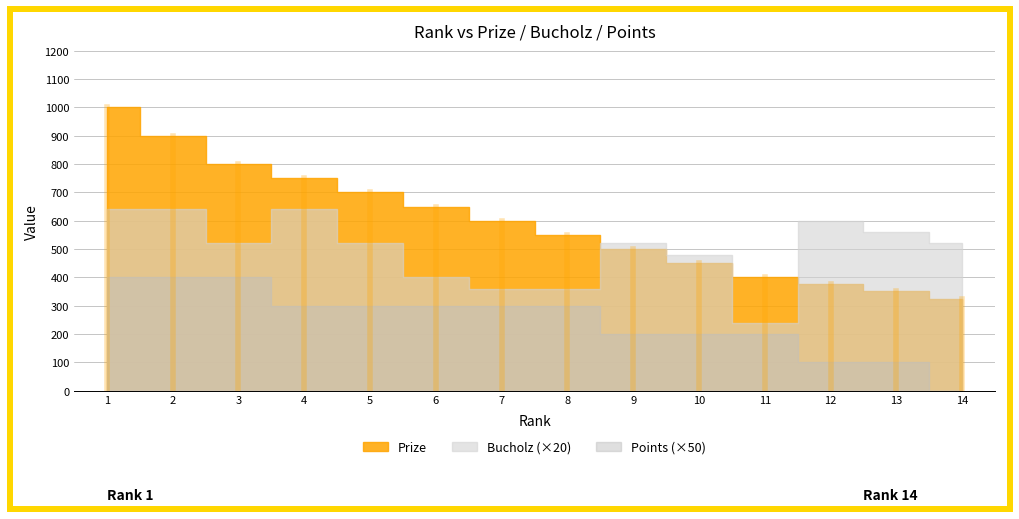

How many categories are shown in the chart?

14